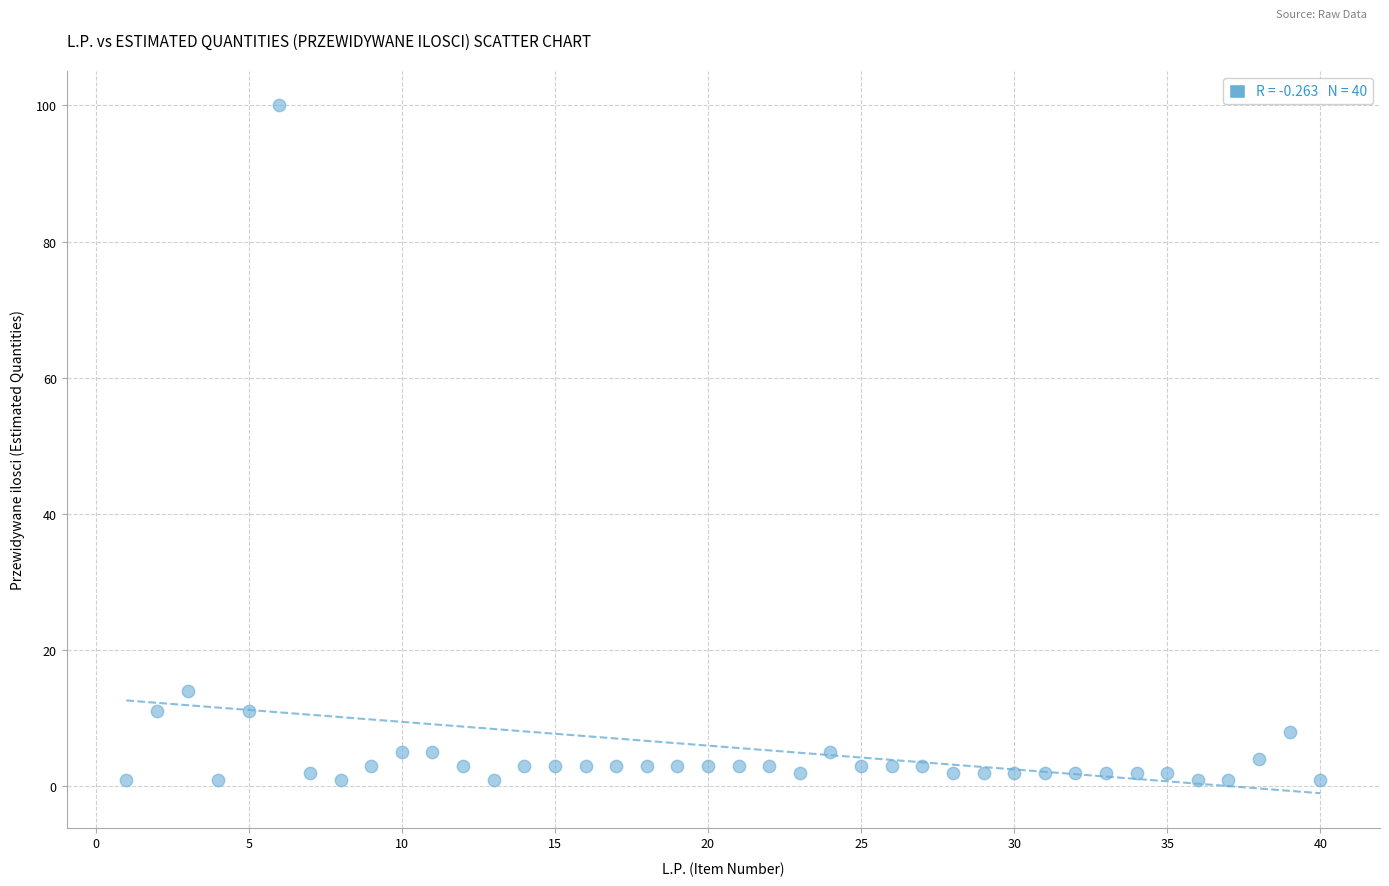

What Y value in the scatter plot is closest to 50?

14